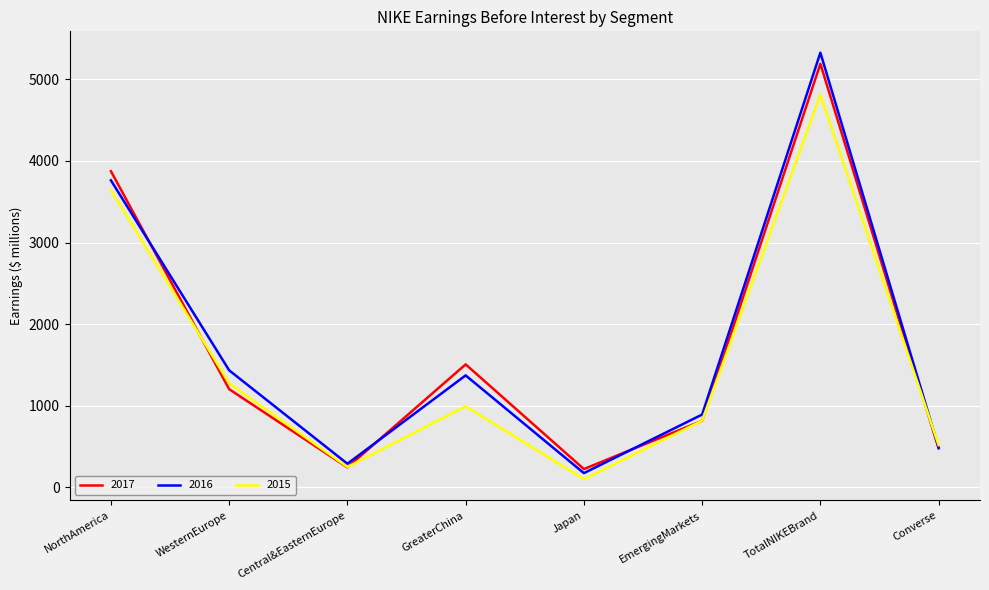

Which series ends up on top after the final intersection of 2016 and 2015?

2015